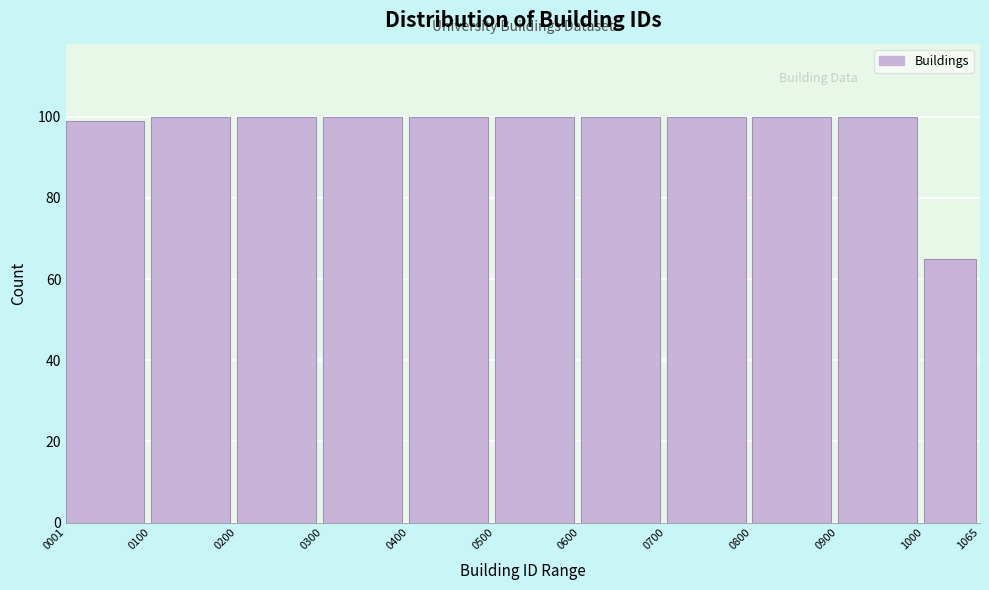

Reading left to right, what are all the values shown in this chart?

99	100	100	100	100	100	100	100	100	100	65